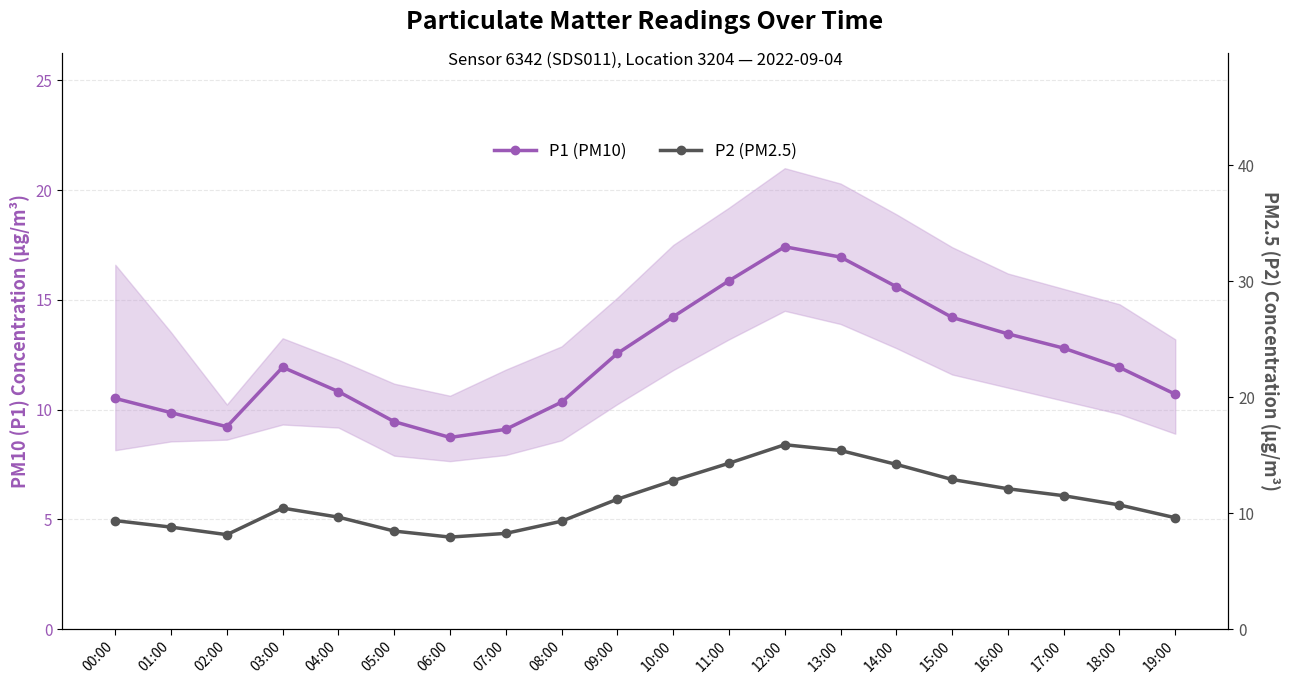

At how many categories does at least one series exceed 13?

7